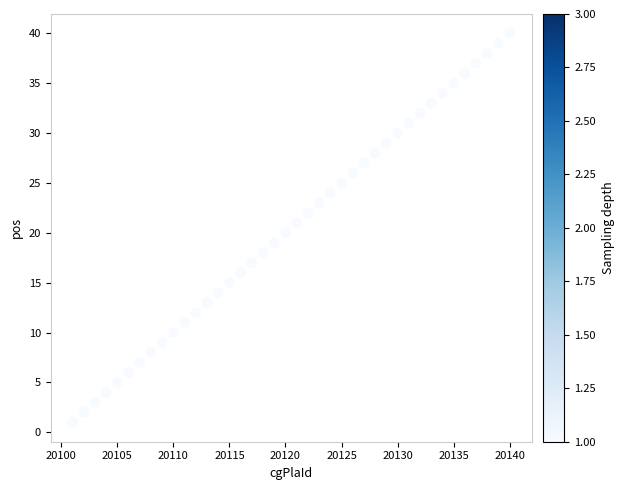

What is the range of Y values (max minus min)?

39